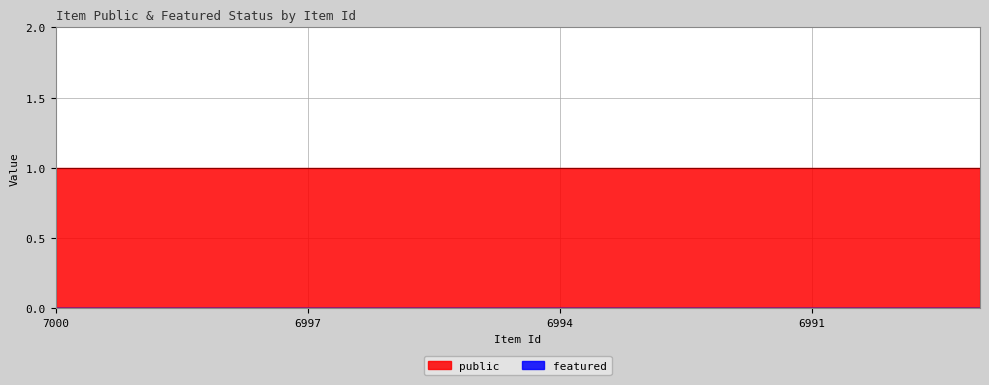

What is the average value of the public series?

1